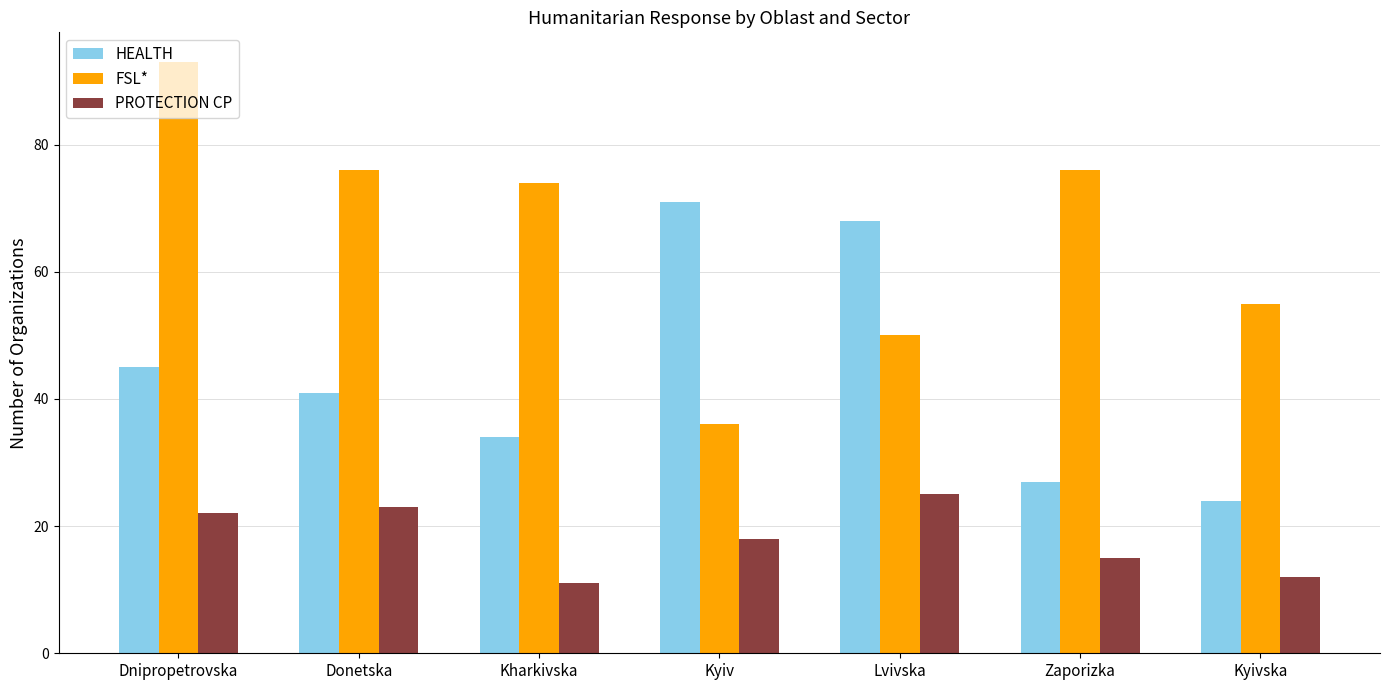

Reading left to right, transcribe all the data shown in this chart.

HEALTH: 45	41	34	71	68	27	24
FSL*: 93	76	74	36	50	76	55
PROTECTION CP: 22	23	11	18	25	15	12